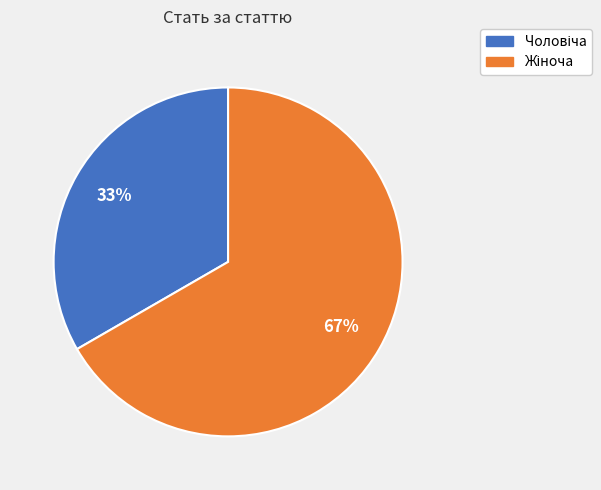

To the nearest percent, what is the average slice percentage?

50%